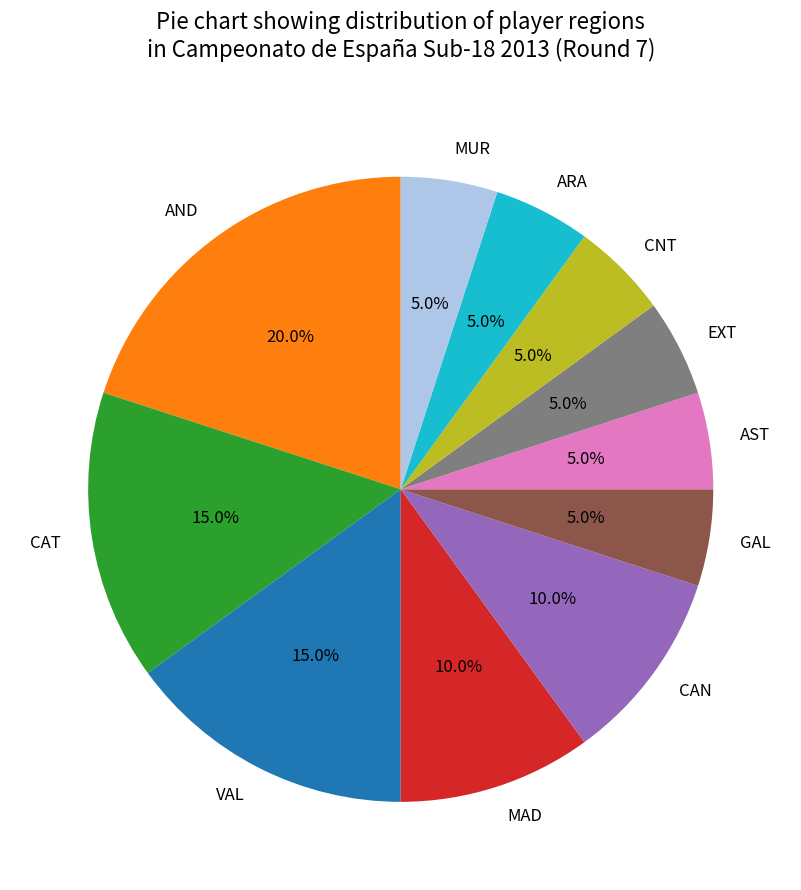

Is CAT the majority of the pie?

No